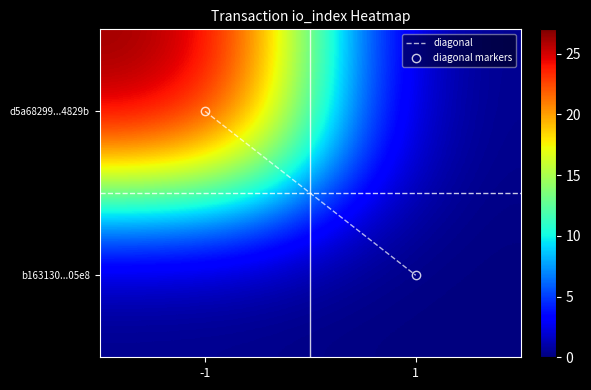

At how many categories does at least one series exceed 17?

1